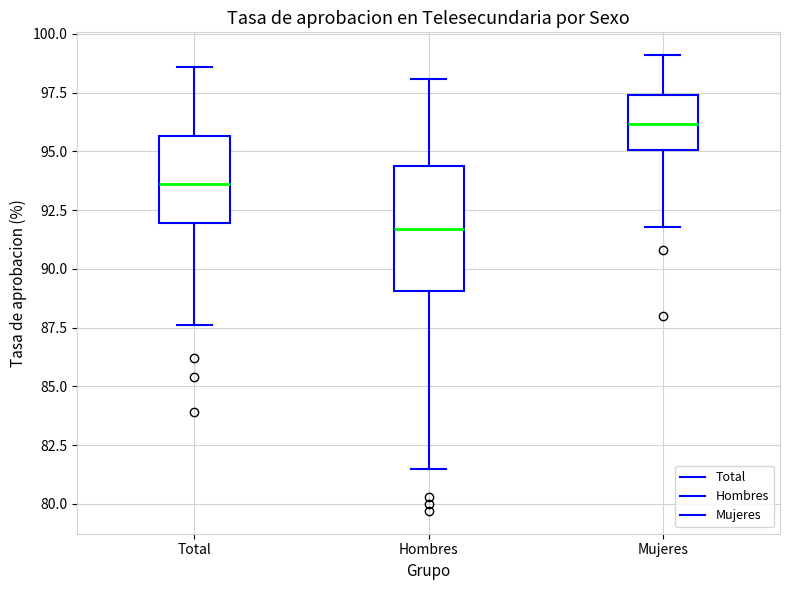

Comparing the boxes themselves (not the whiskers), which one is the tallest?

Hombres